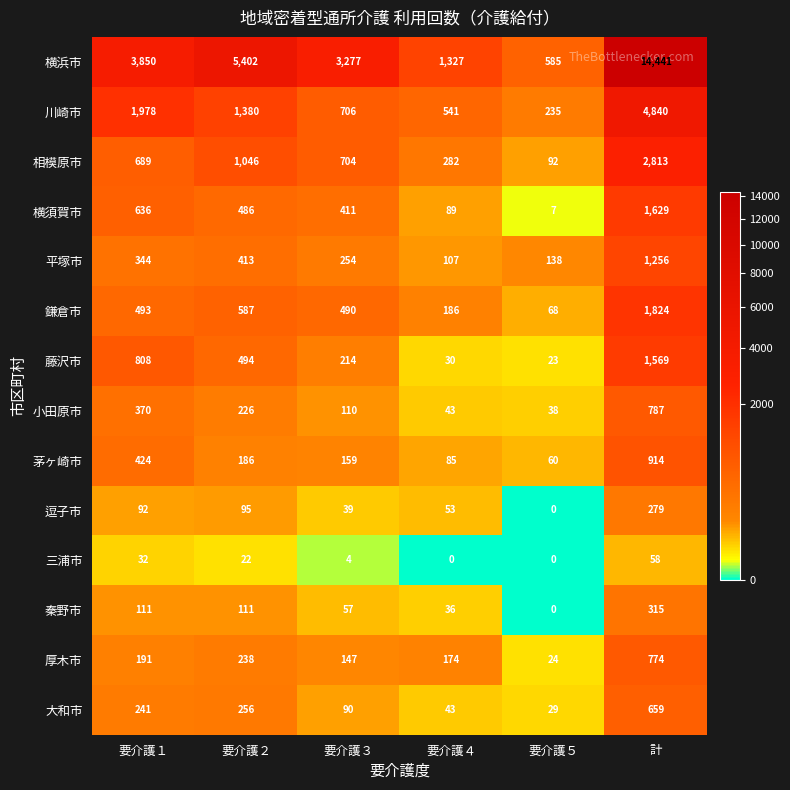

What is the sum of all 横浜市 values?

28882